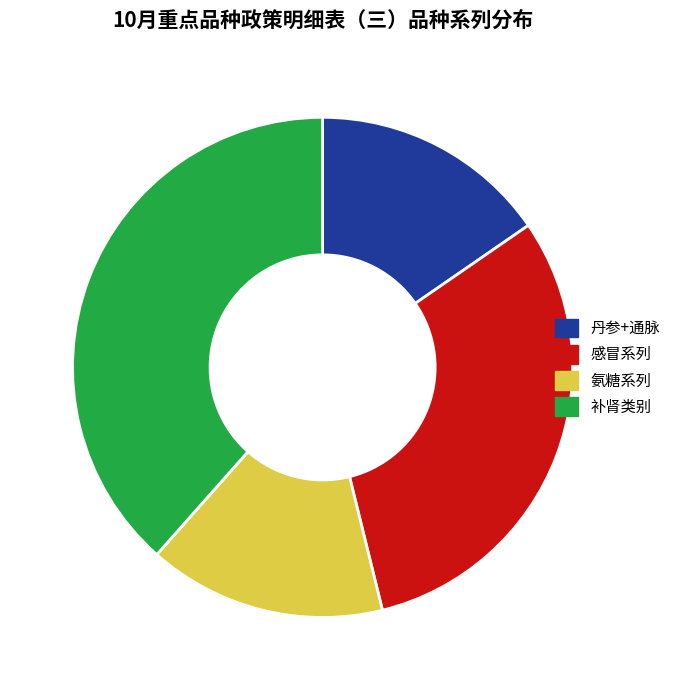

True or false: 感冒系列 accounts for 31% of the total.

True